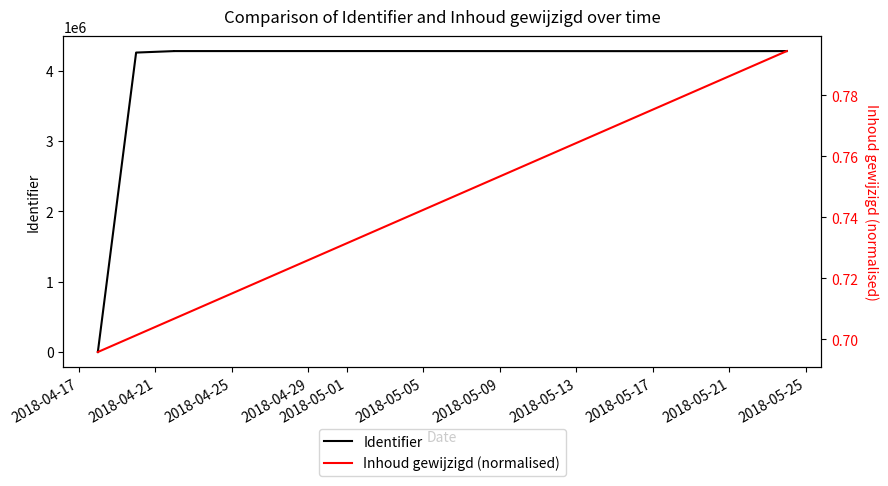

Does the chart have visible grid lines?

No